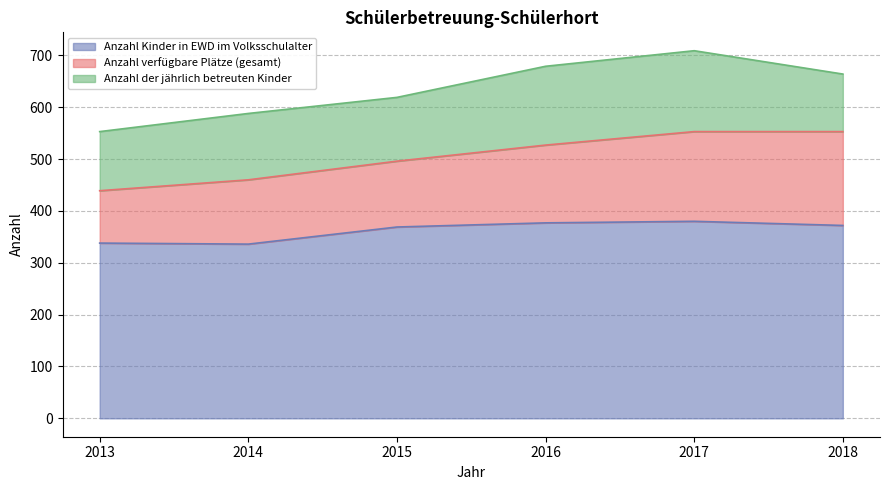

At which category is the sum across all series the highest?

2017